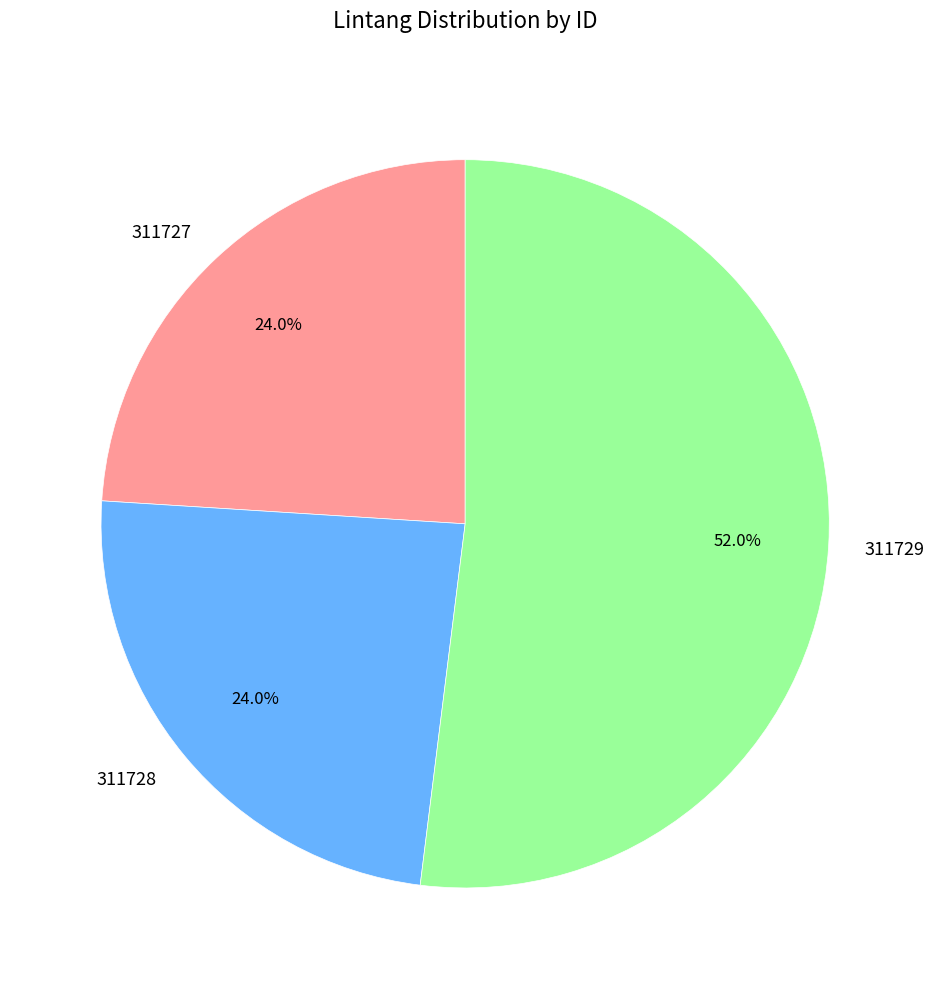

To the nearest percent, what portion does 311727 represent?

24%